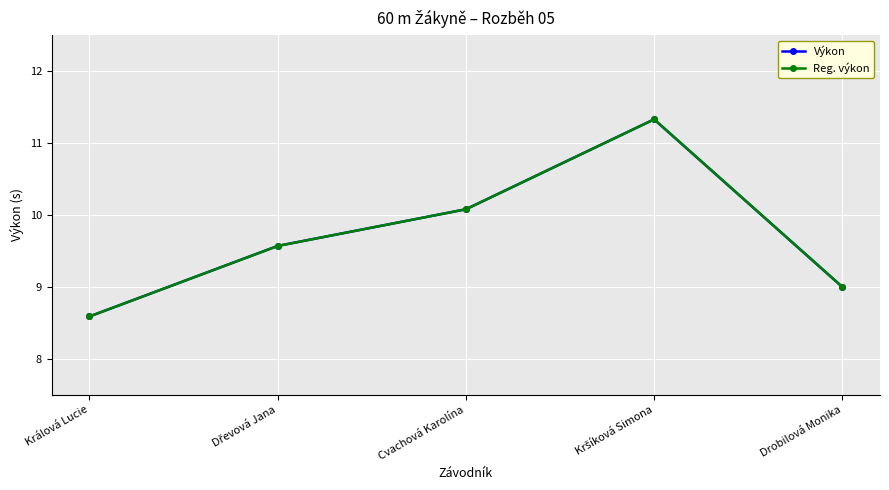

True or false: Reg. výkon and Výkon intersect in this chart.

False